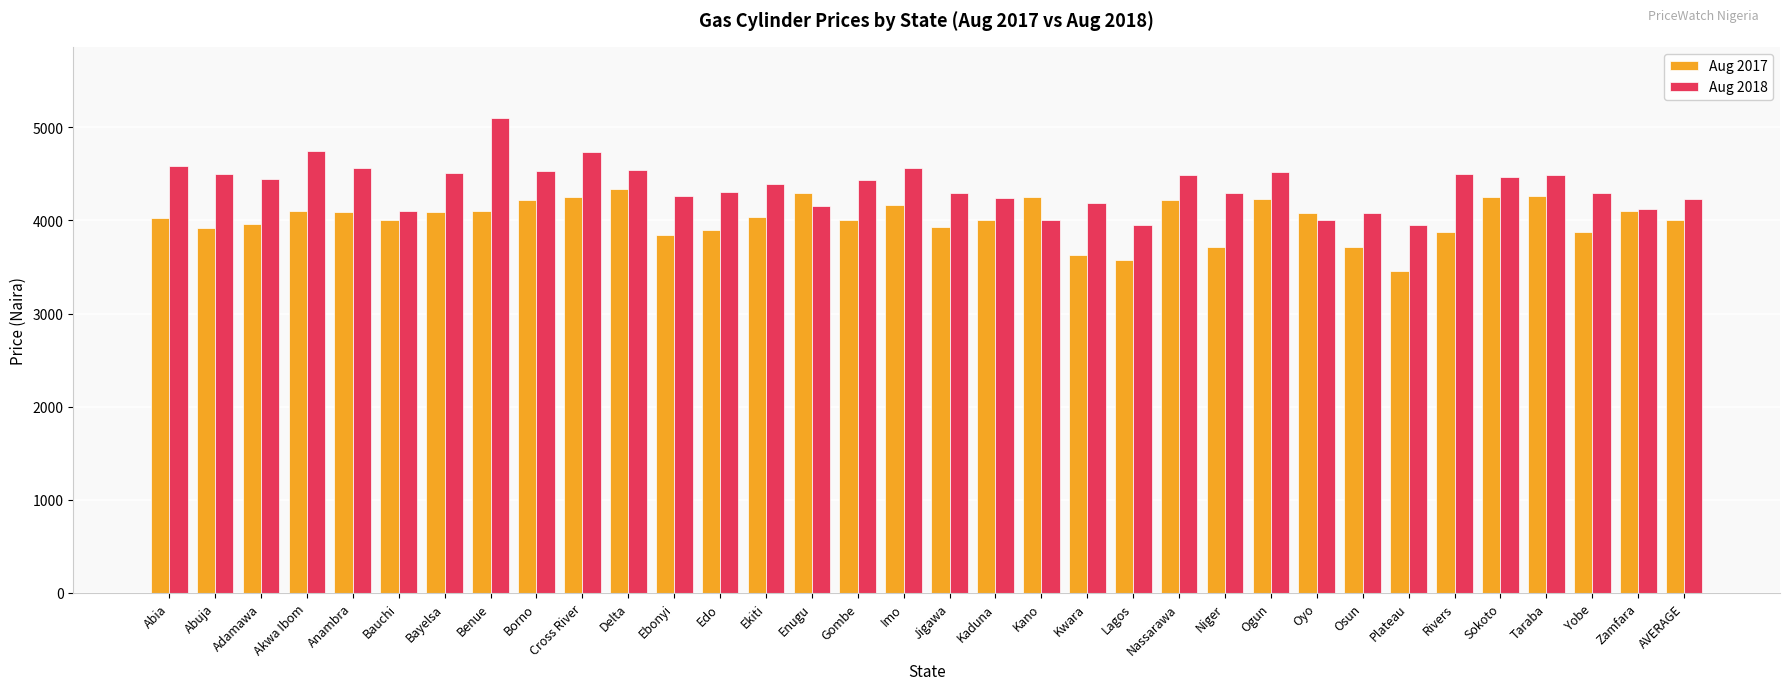

What is the total value across all series at Sokoto?

8723.9